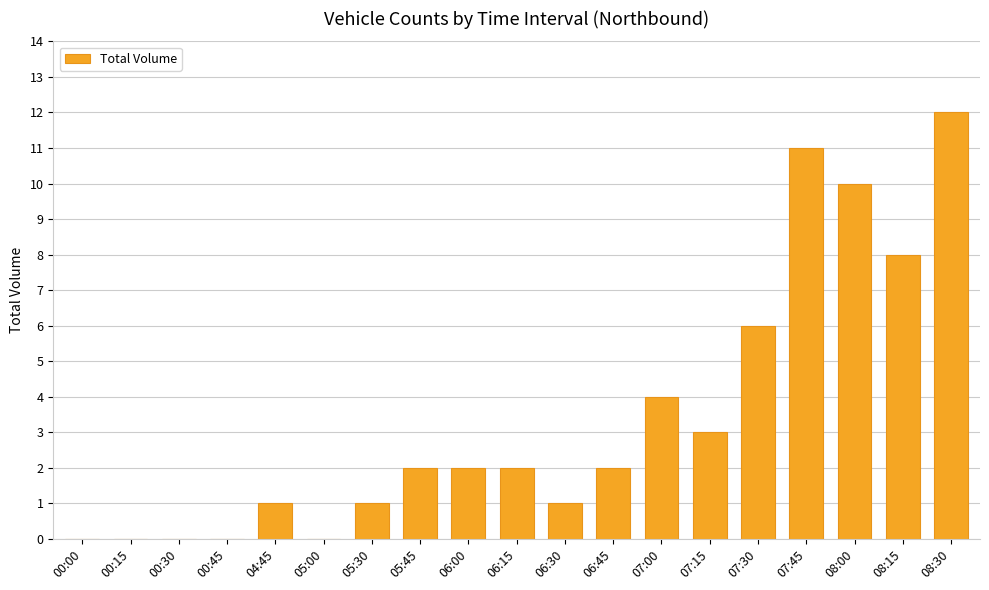

The chart shows a value of 3 at 07:15. True or false?

True